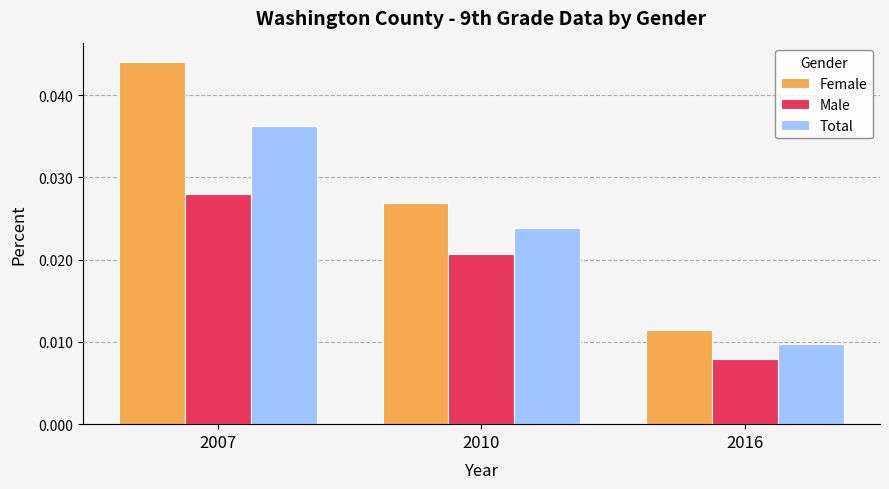

Rank the series by their maximum value, from lowest to highest.

Male, Total, Female